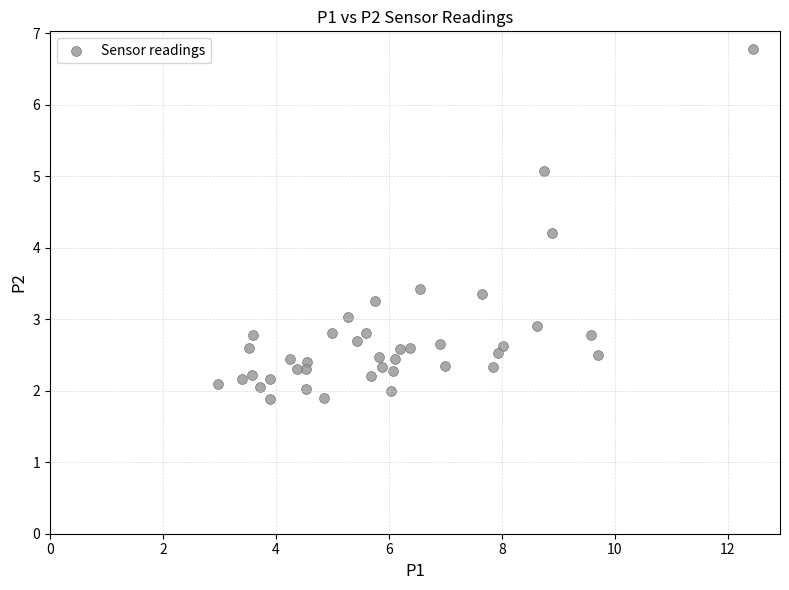

What Y value in the scatter plot is closest to 4?

4.2